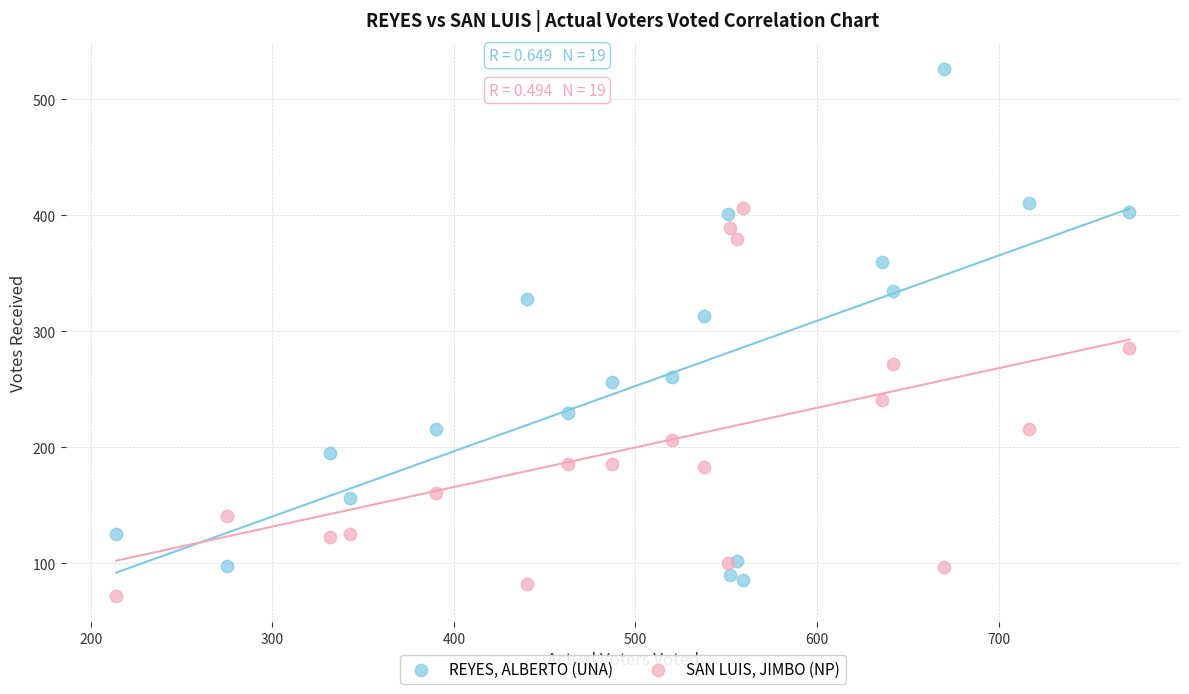

Which series has the widest spread of Y values?

REYES, ALBERTO (UNA)